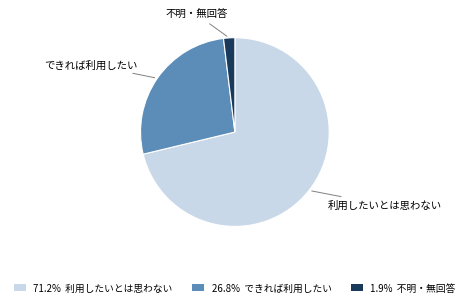

Does any single category account for the majority?

Yes